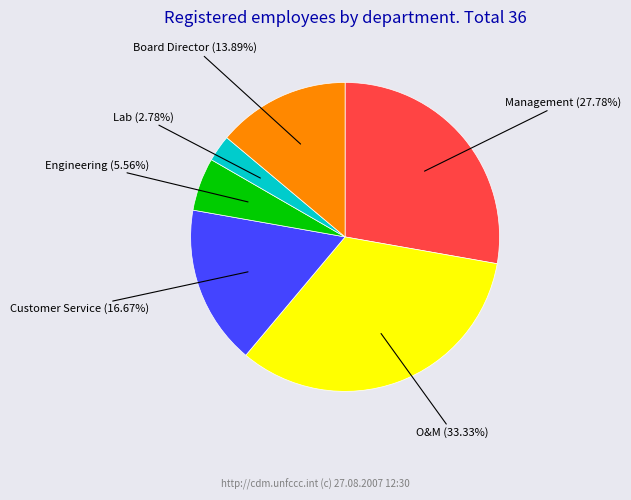

Combined, what portion of the pie is Engineering and Customer Service?

22.2%